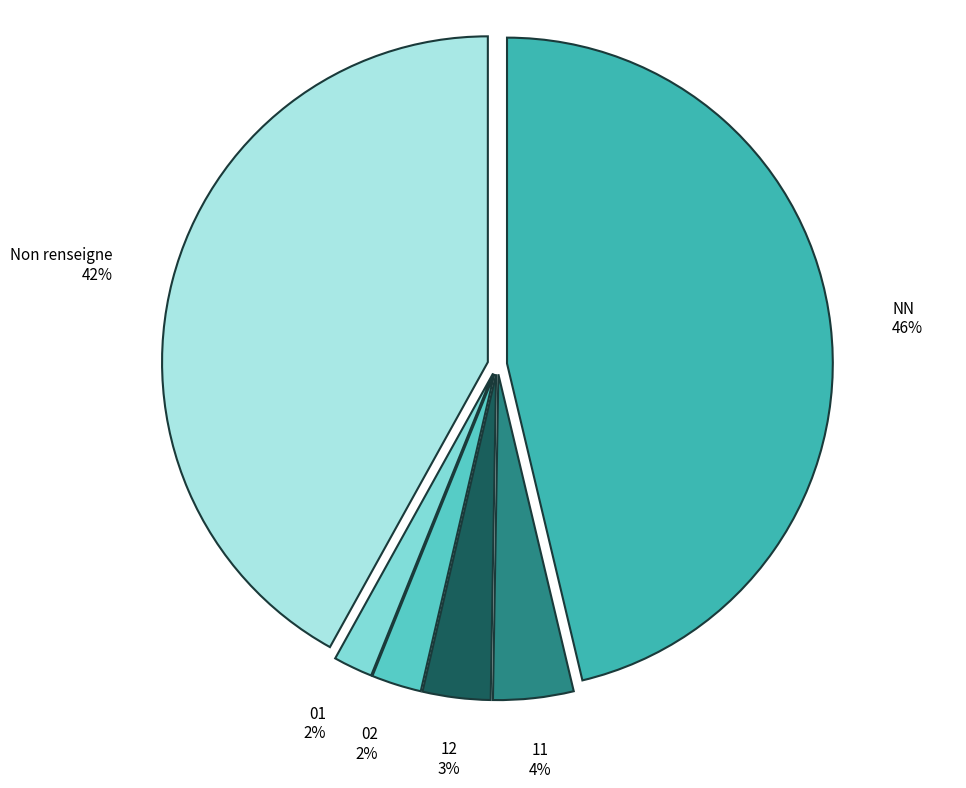

How many slices are in this pie chart?

6